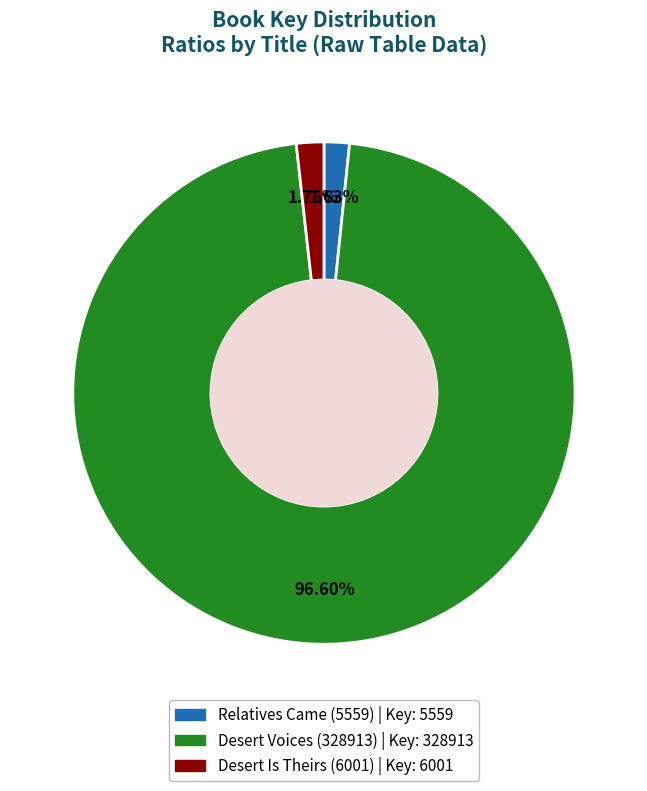

Between Desert Voices (328913) and Relatives Came (5559), which is larger?

Desert Voices (328913)